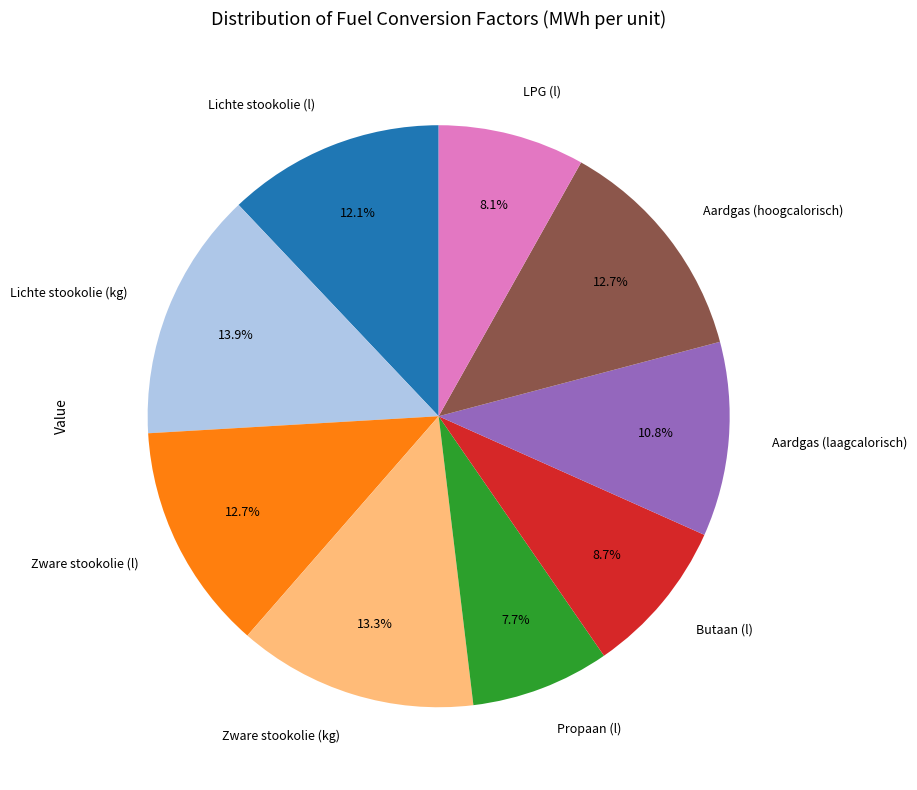

True or false: Lichte stookolie (l) accounts for 12% of the total.

True